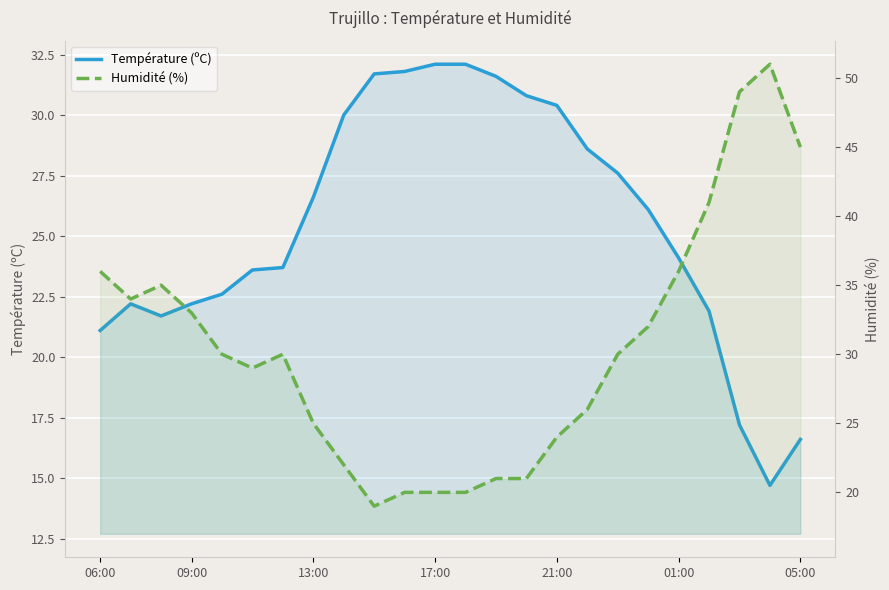

In Température (ºC), how many points are lower than both neighbors (excluding endpoints)?

2